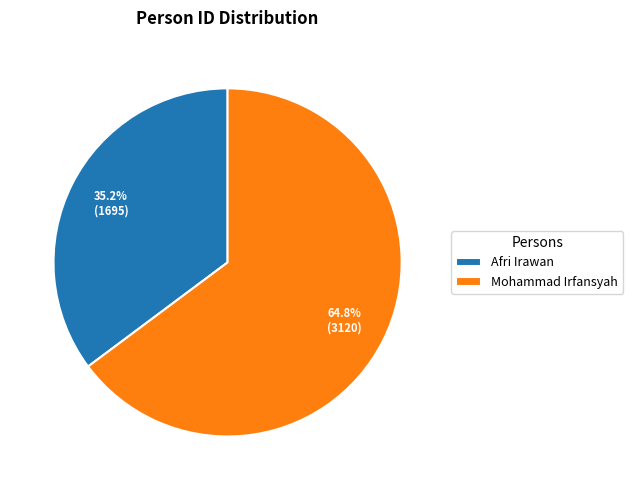

To the nearest percent, what is the average slice percentage?

50%